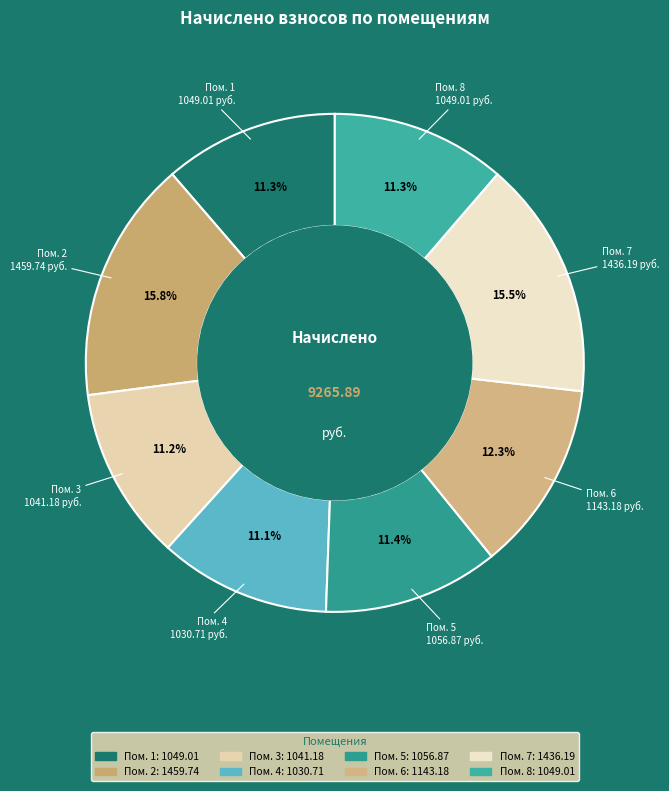

Rank the categories by value from lowest to highest.

4, 3, 1, 8, 5, 6, 7, 2